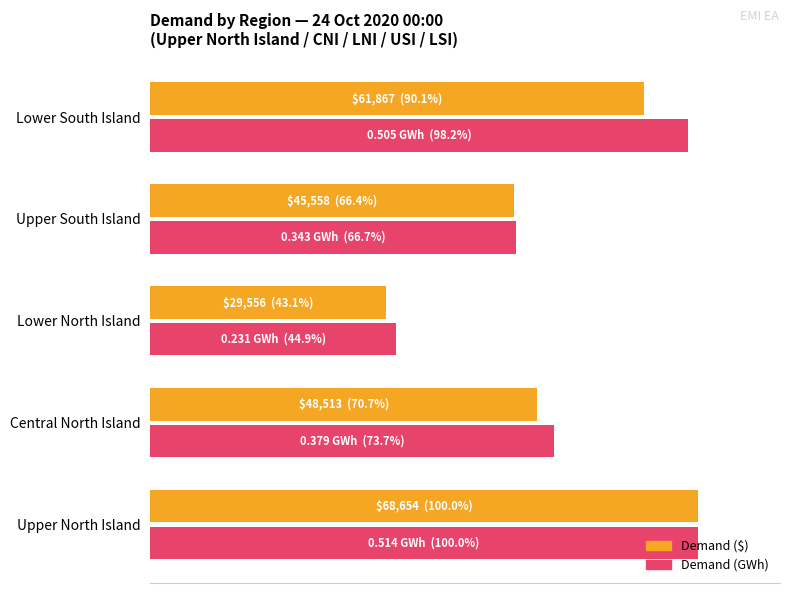

What is the greatest value displayed?

100.0